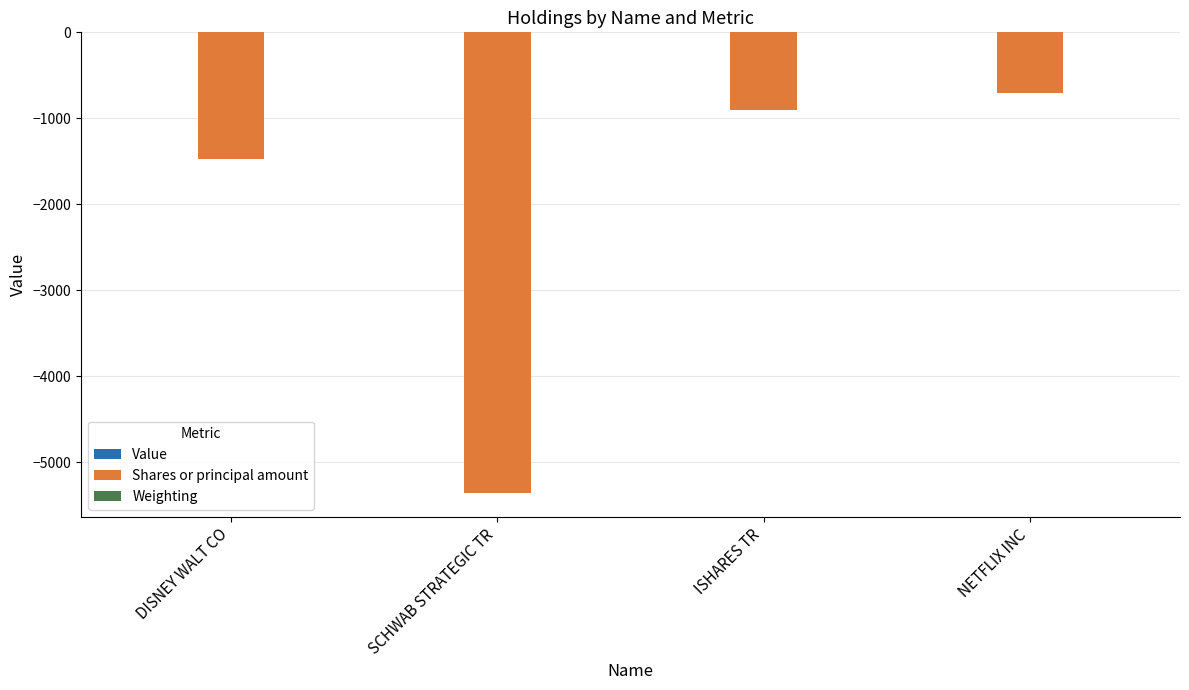

Which series changed the most between DISNEY WALT CO and SCHWAB STRATEGIC TR?

Shares or principal amount